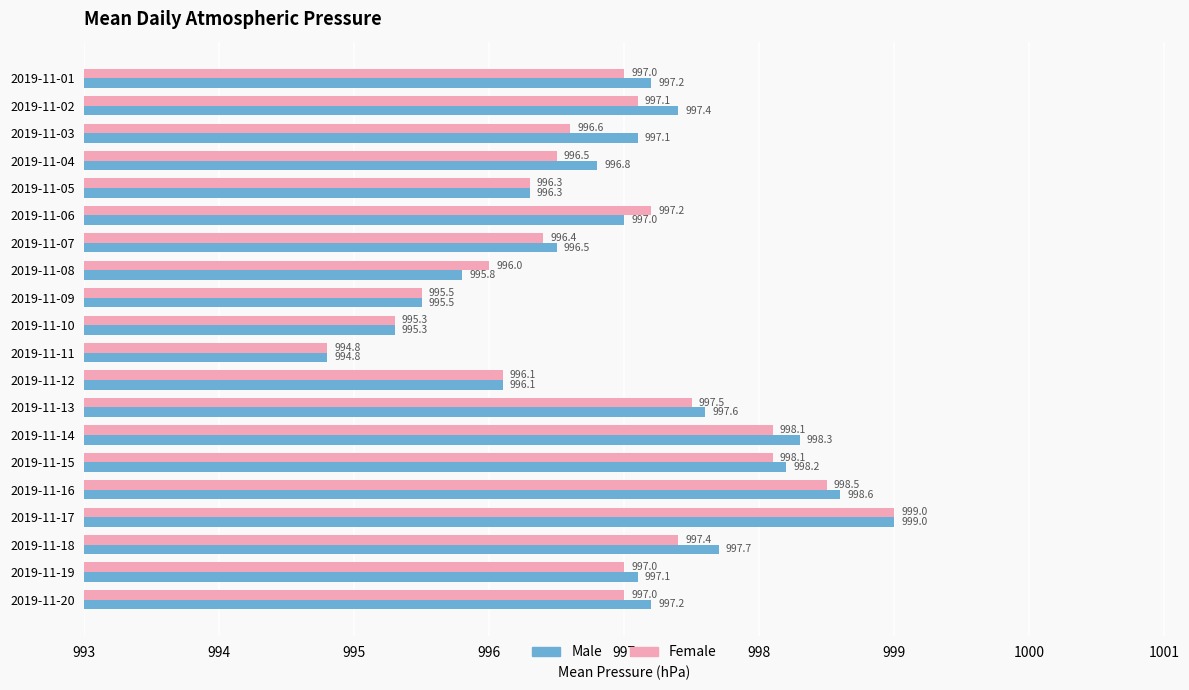

Which series changed the most between 2019-11-09 and 2019-11-15?

Male